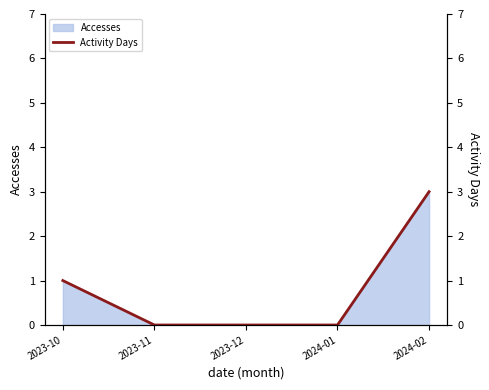

What is the difference between the second highest and second lowest values?

1